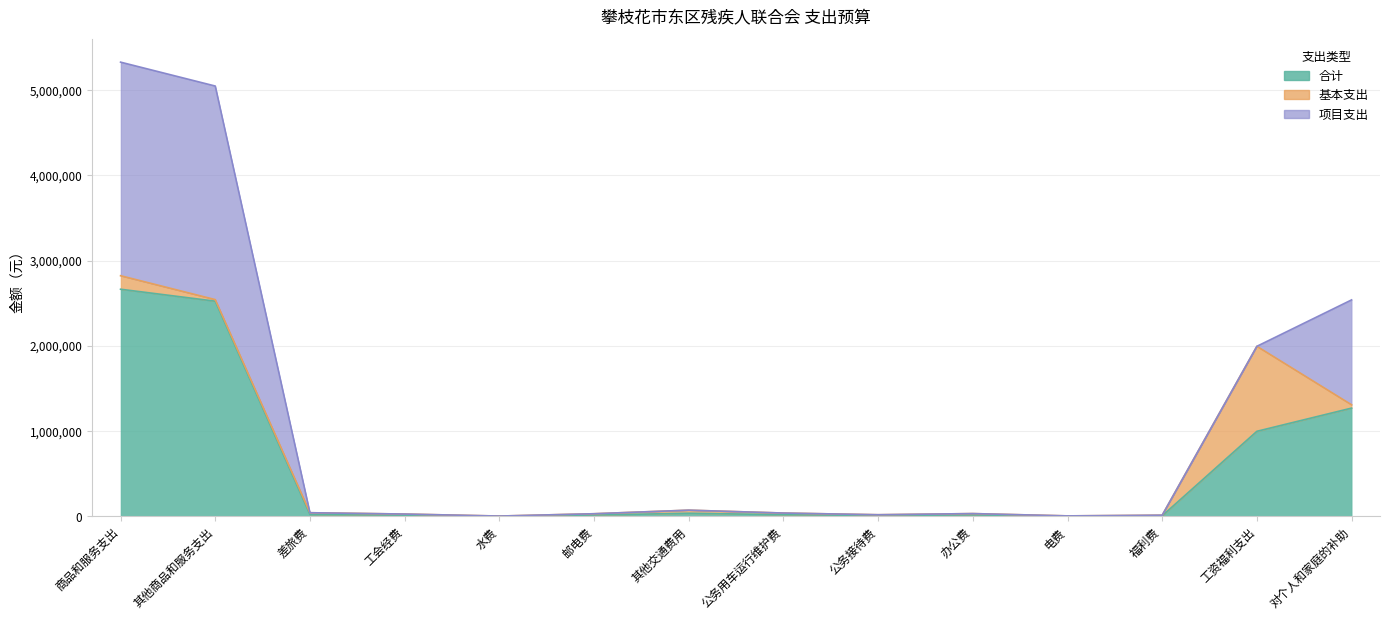

Count the number of categories in the chart.

14